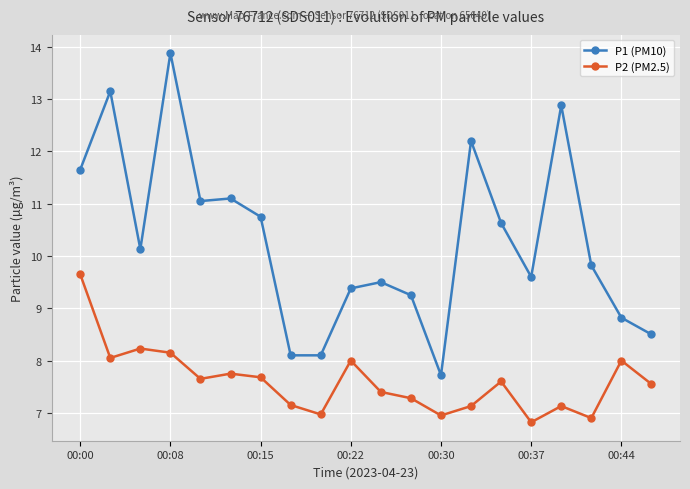

Rank the series by their average value, from highest to lowest.

P1 (PM10), P2 (PM2.5)